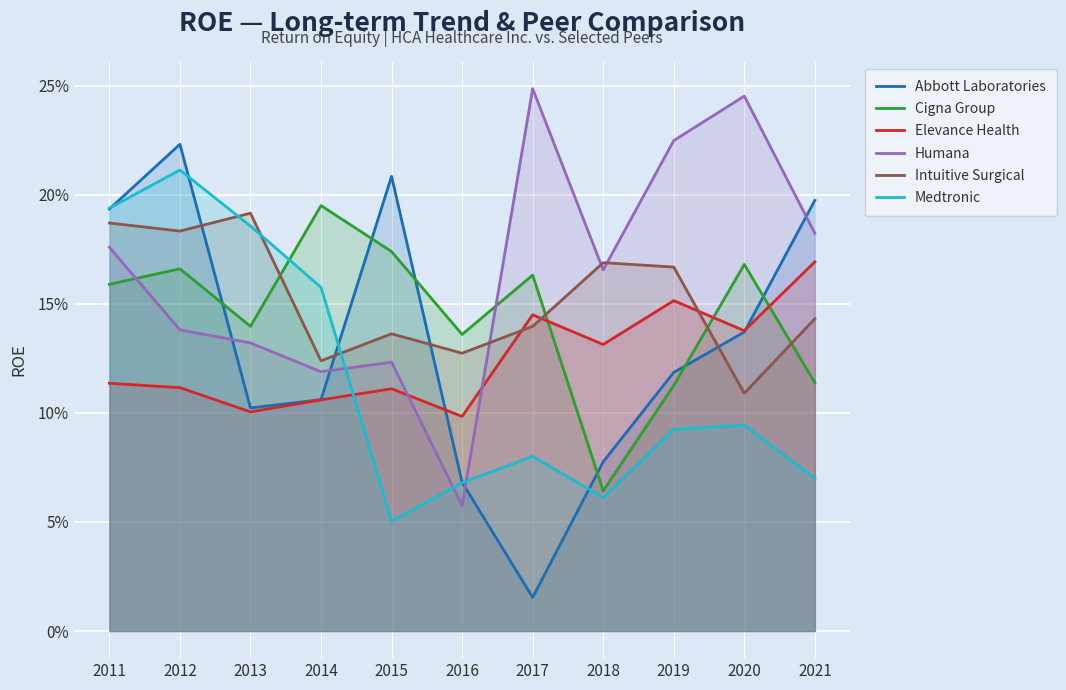

What is the highest value of the Cigna Group series?

0.2